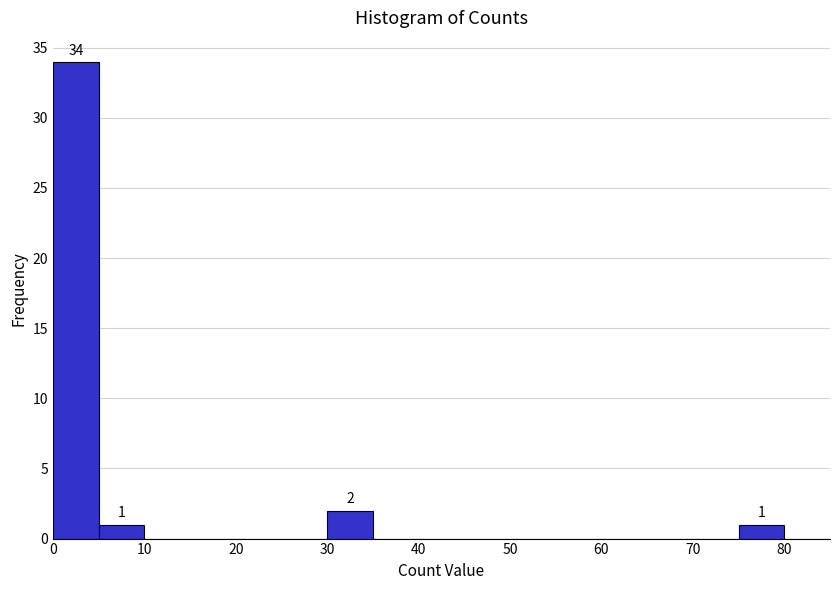

Which range on the x-axis has the tallest bar?

0 to 5